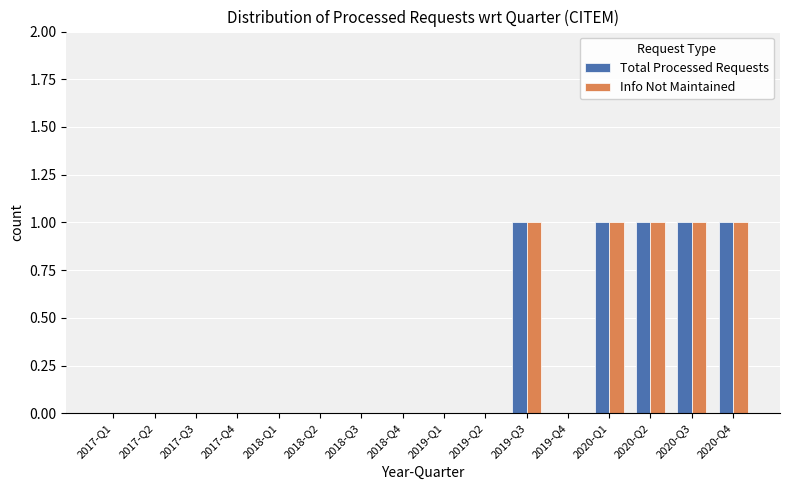

Is the value of Info Not Maintained at 2019-Q1 greater than the value of Total Processed Requests at 2019-Q3?

No